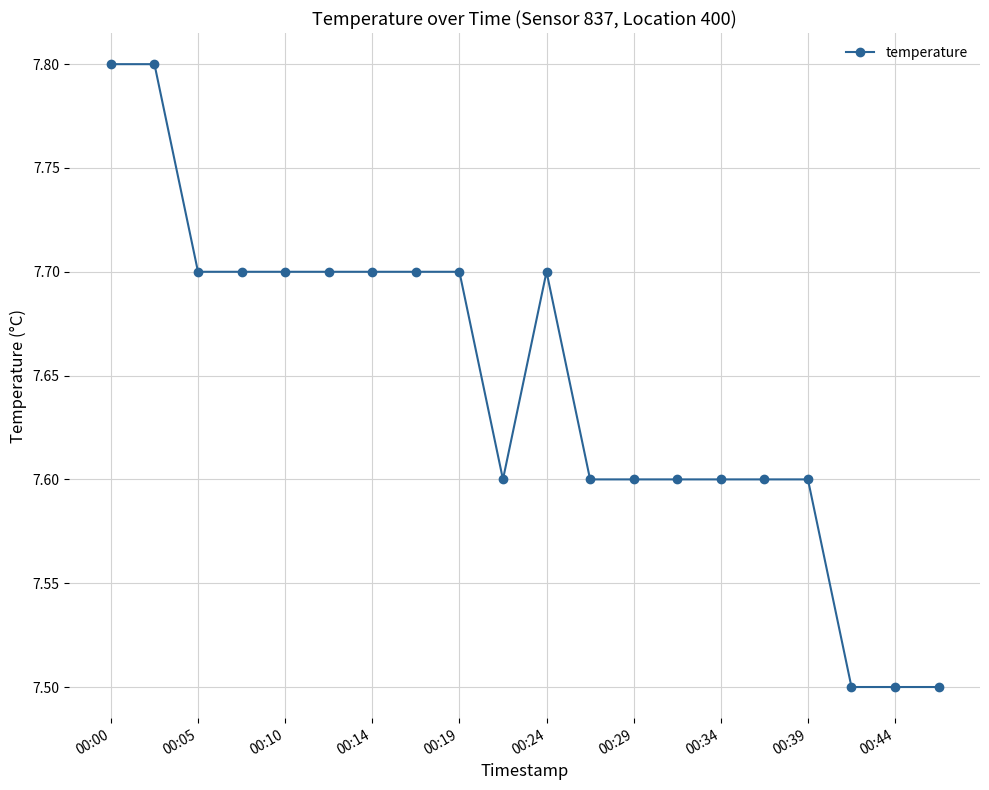

What is the difference between the maximum and minimum values?

0.3